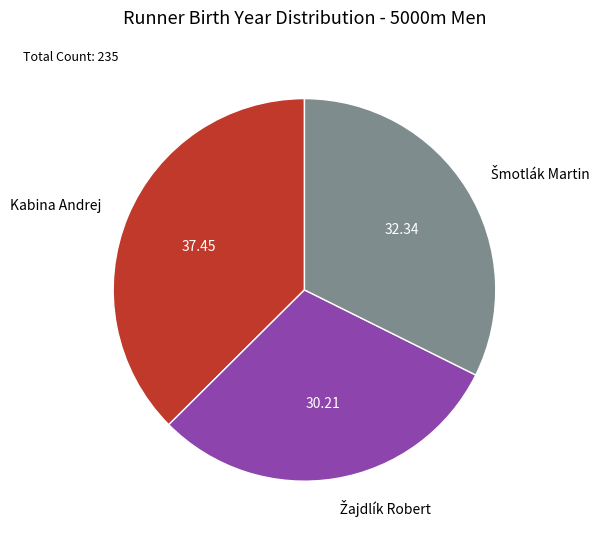

Is Kabina Andrej the majority of the pie?

No